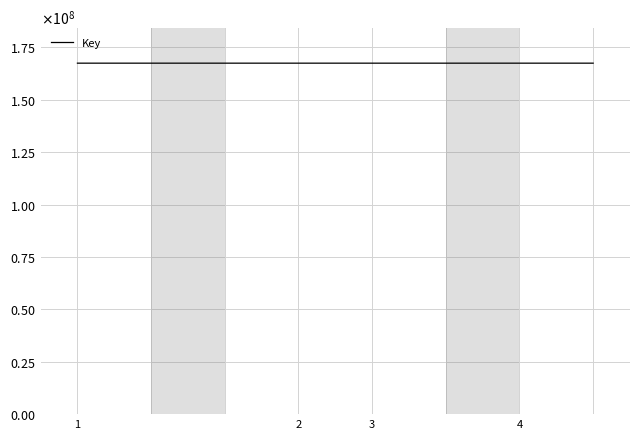

What is the difference between the second highest and minimum values?

1346